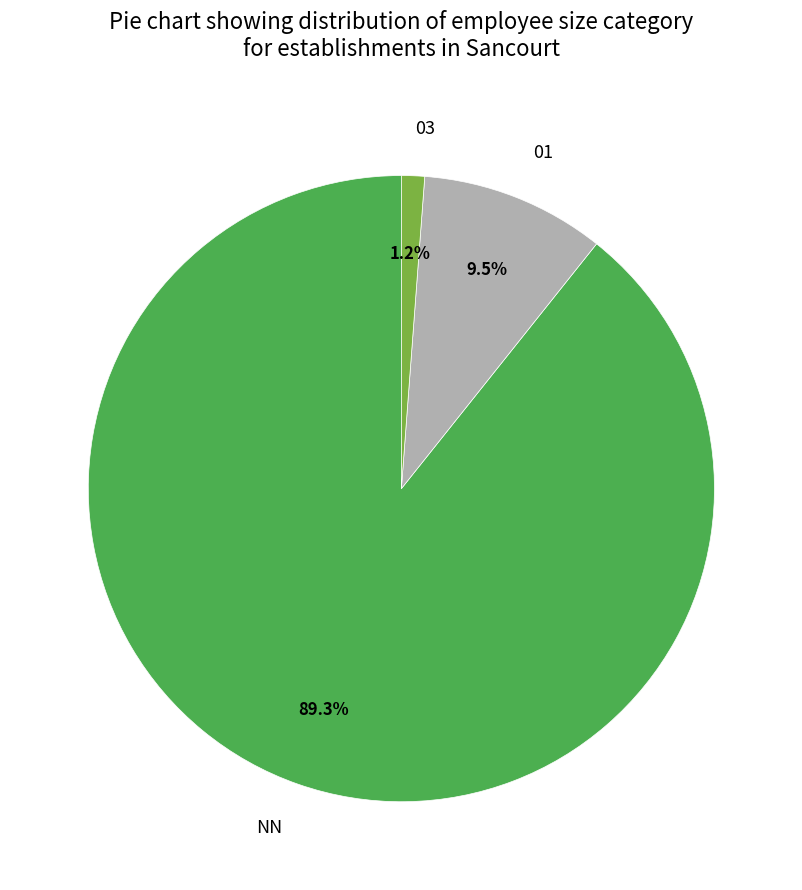

Is there a majority slice in this chart?

Yes